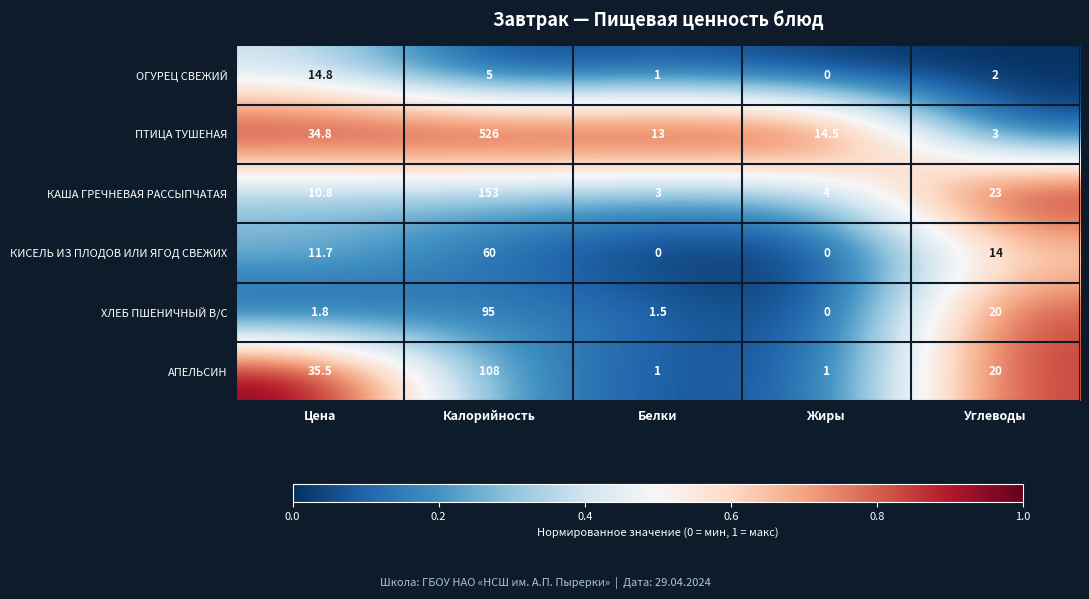

At which category is the sum across all series the highest?

Калорийность